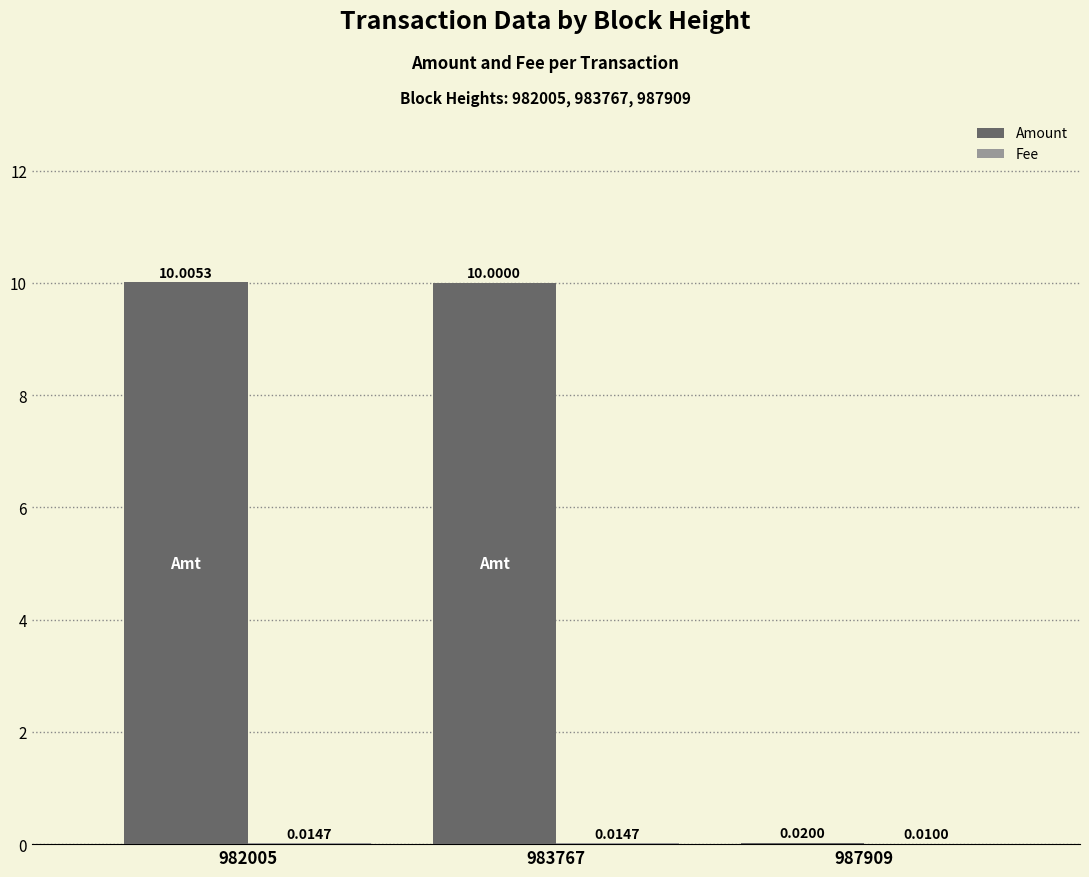

At which category is the sum across all series the highest?

982005